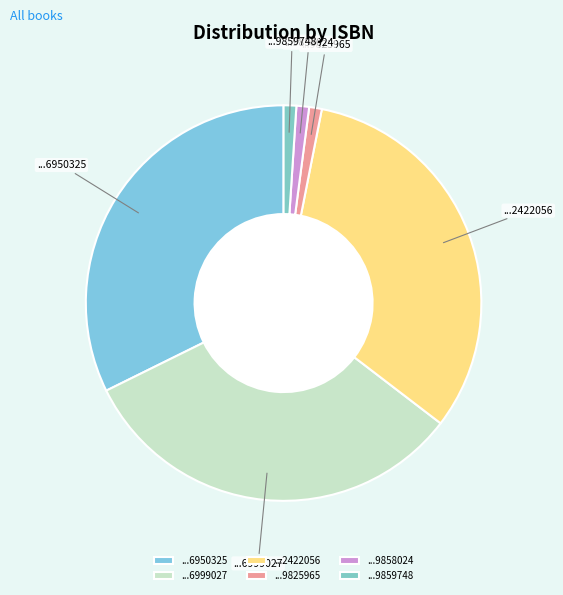

How many segments does this pie chart have?

6